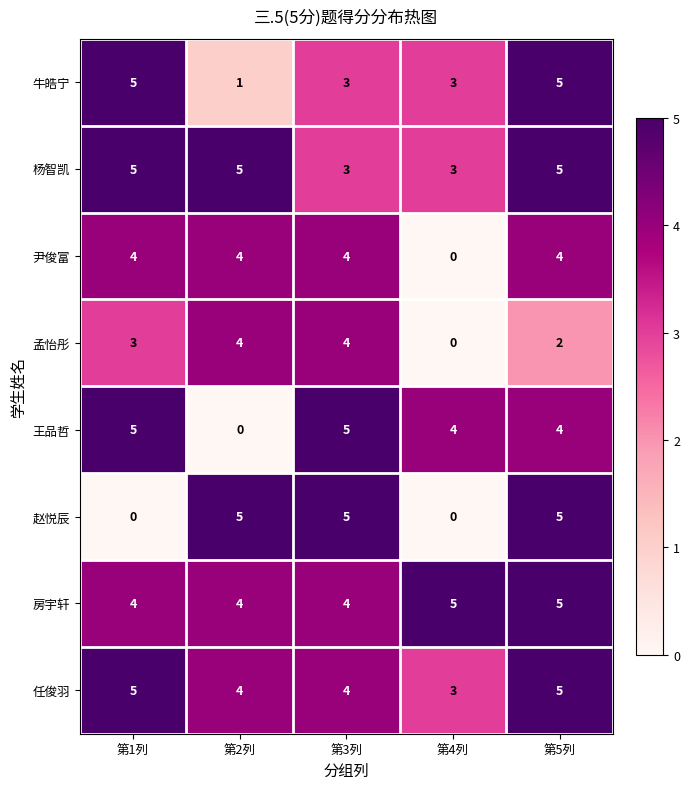

What is the highest value of the 尹俊富 series?

4